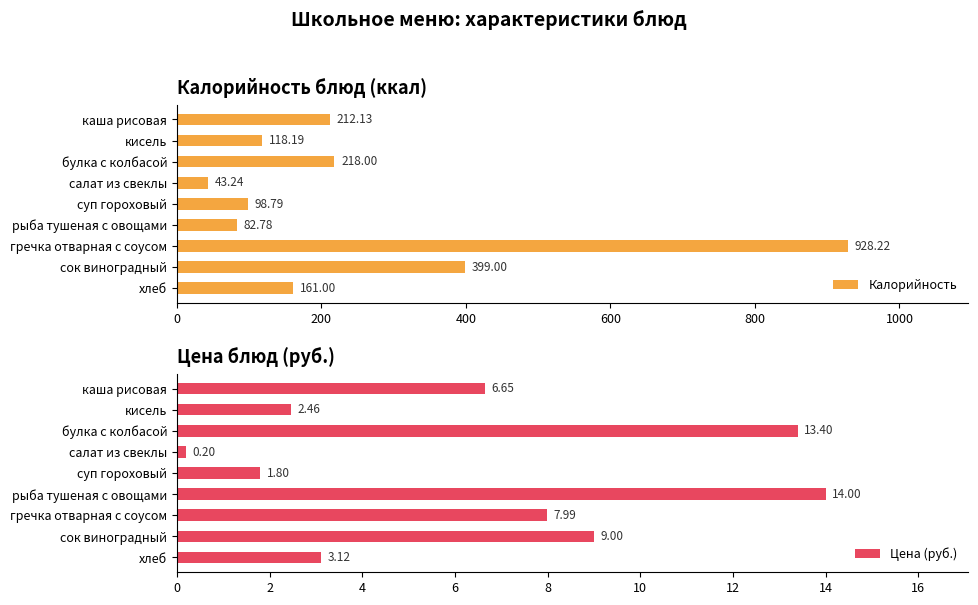

At which label is Калорийность closest to 485?

сок виноградный